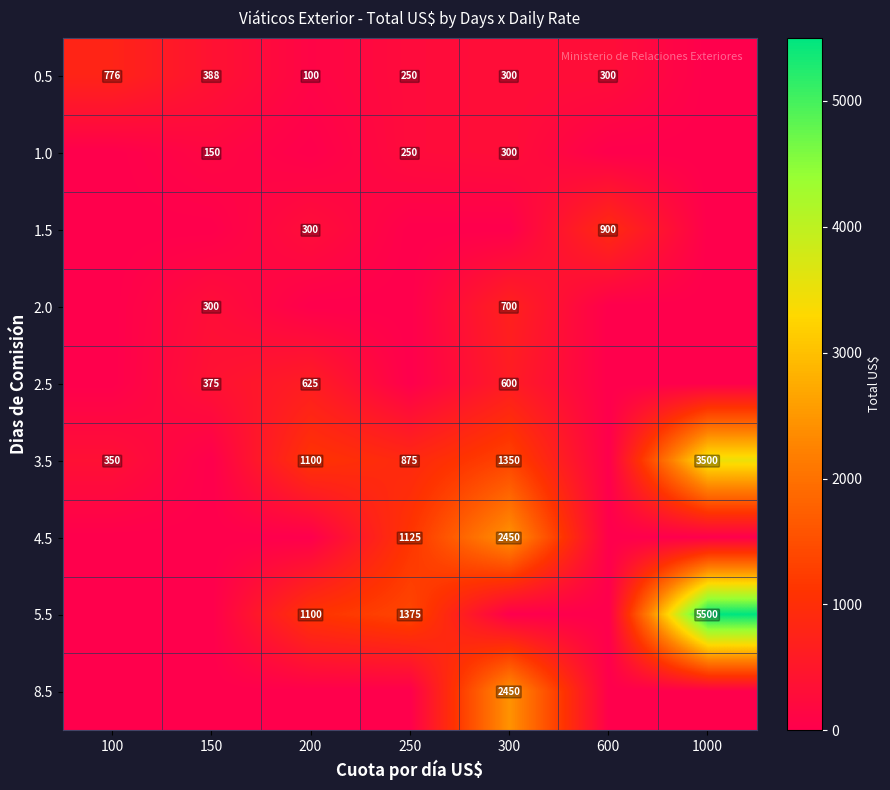

Is it true that 3.5 equals 170 at 100?

False